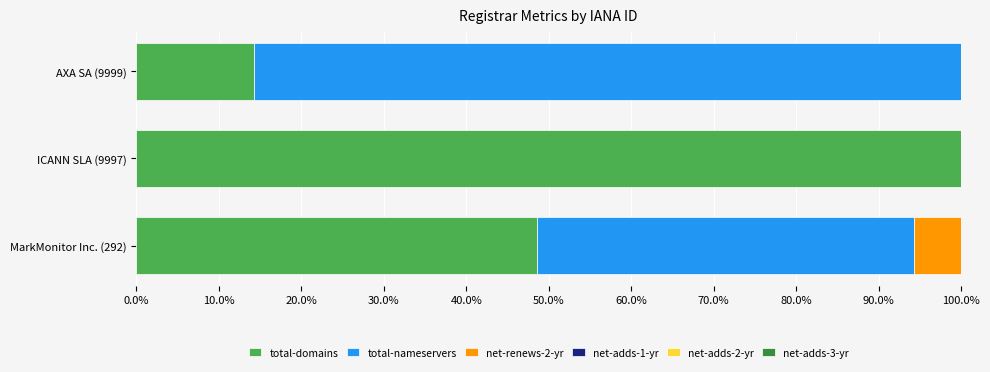

What value does the total-domains series have at AXA SA (9999)?

14.3